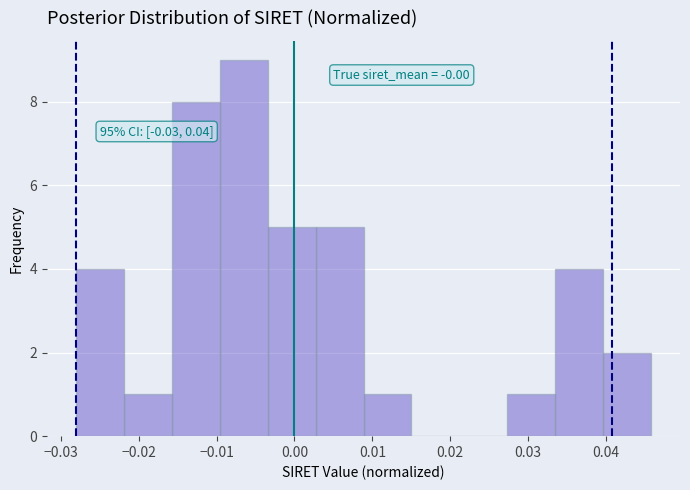

Which range on the x-axis has the tallest bar?

-0.010 to -0.003